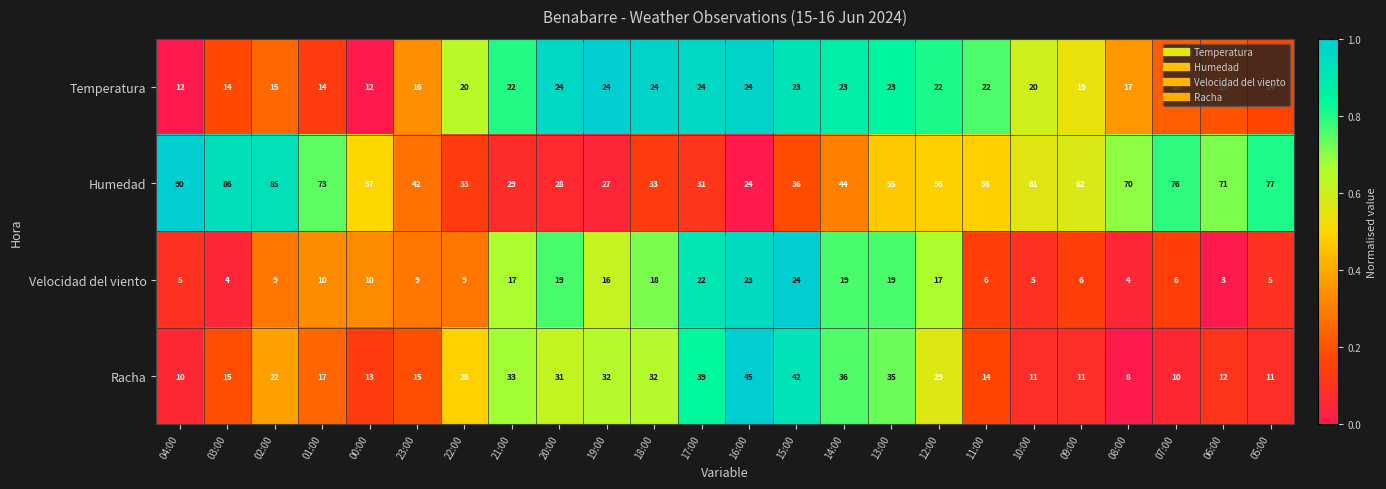

At which category is the sum across all series the highest?

13:00